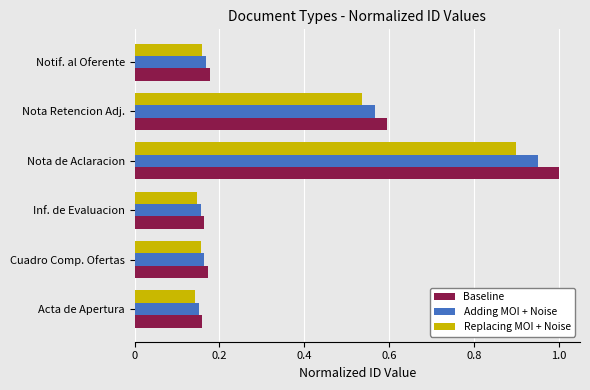

Count the Baseline values in the range 0 to 1.

6